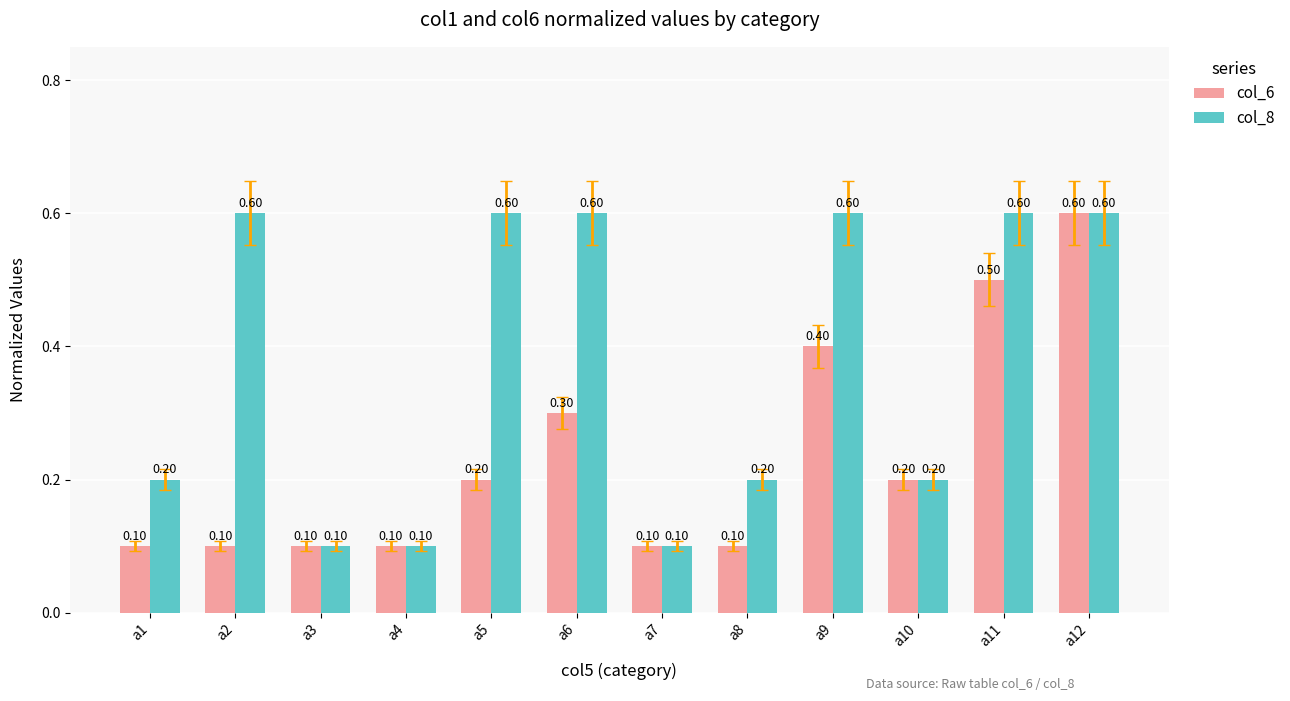

What is the highest value of the col_8 series?

0.6